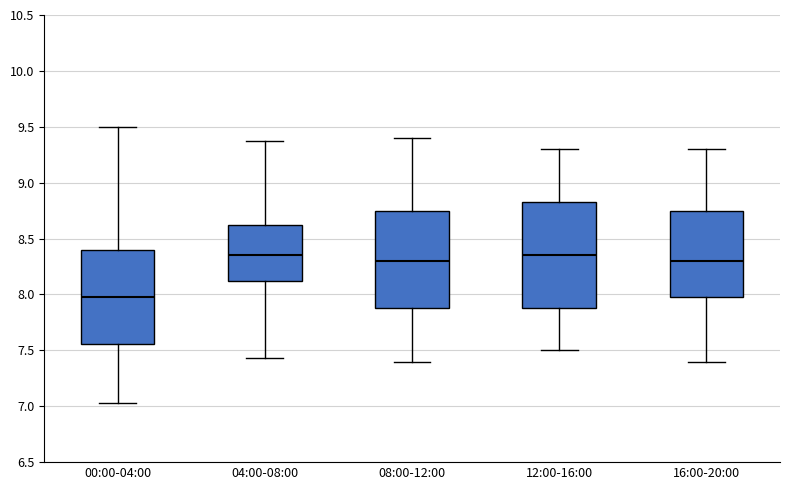

Which box is the tallest, from its lower edge to its upper edge?

12:00-16:00